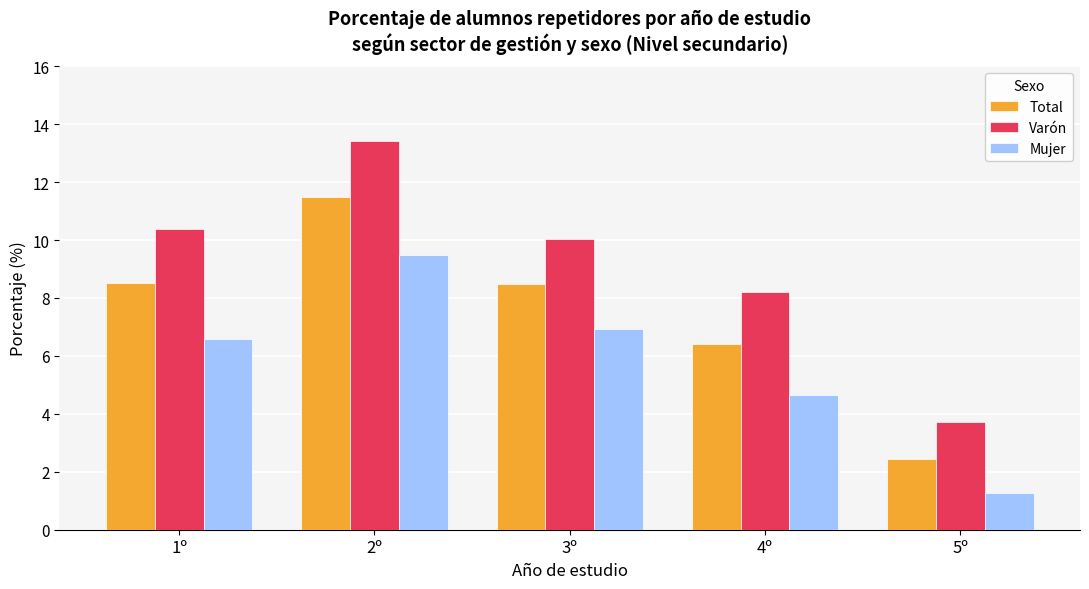

What is the value of the Mujer bar at the 3rd from the left?

6.9